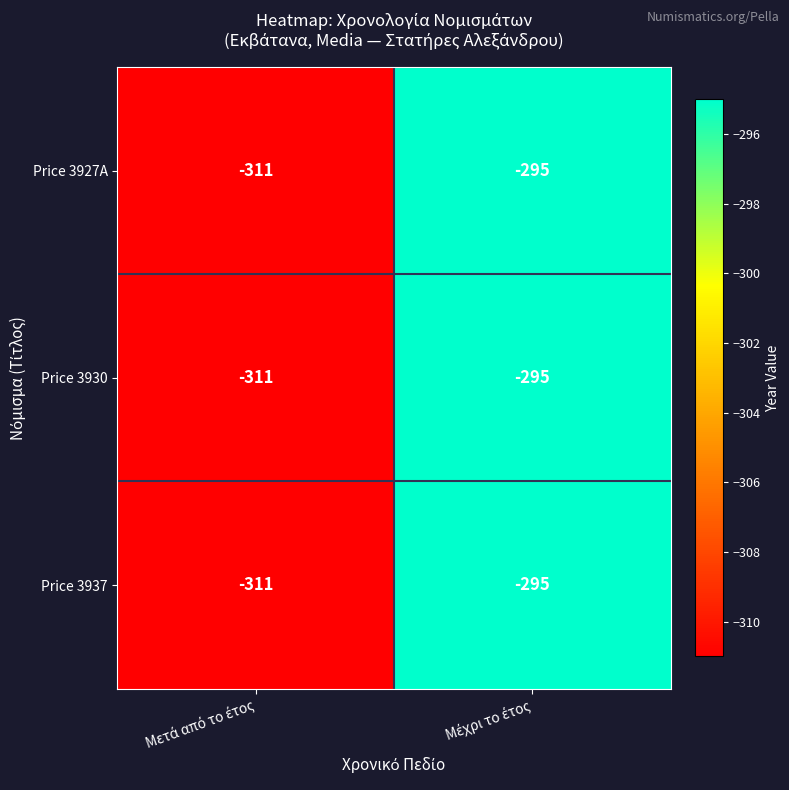

Reading left to right, transcribe all the data shown in this chart.

Price 3927A: -311	-295
Price 3930: -311	-295
Price 3937: -311	-295